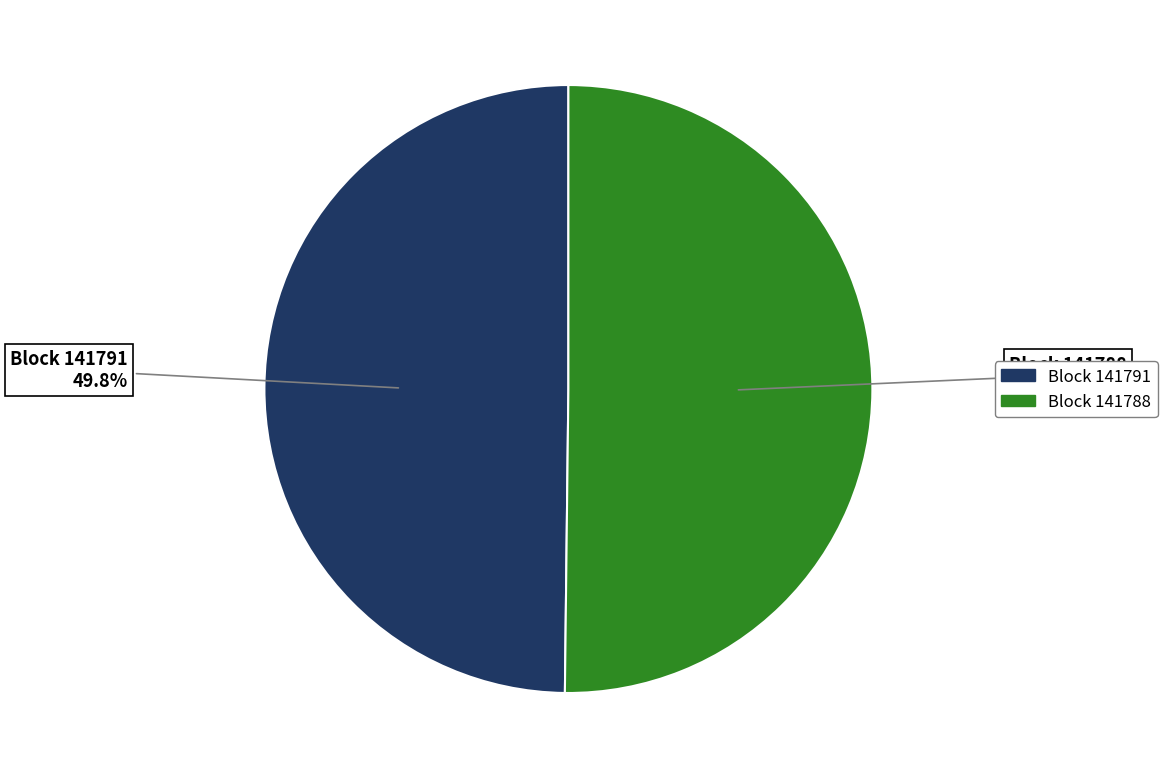

How many slices are in this pie chart?

2